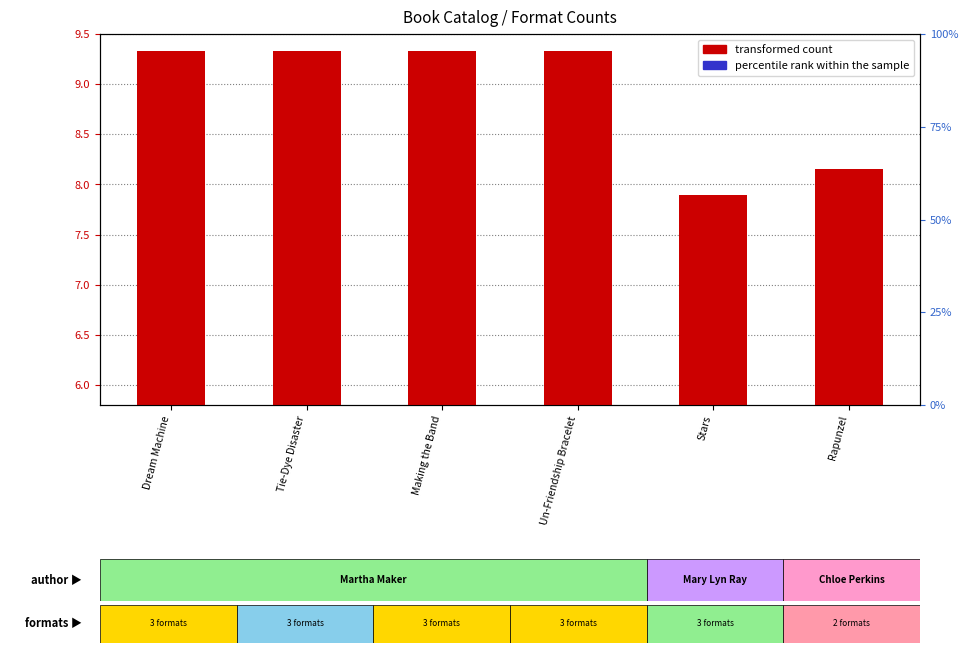

At which label does percentile rank within the sample reach its peak?

Rapunzel